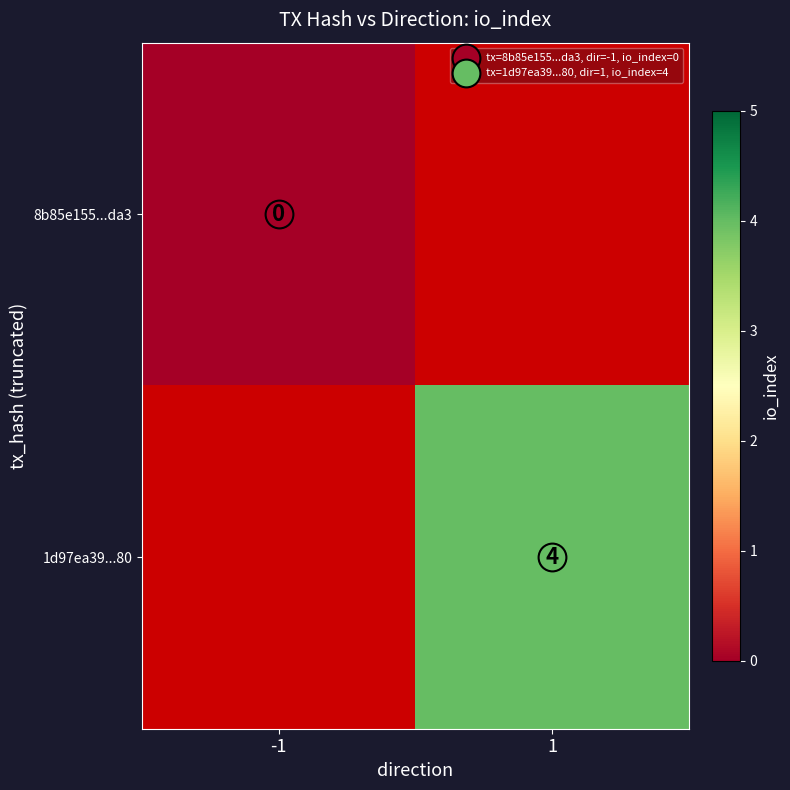

How many categories are shown in the chart?

2